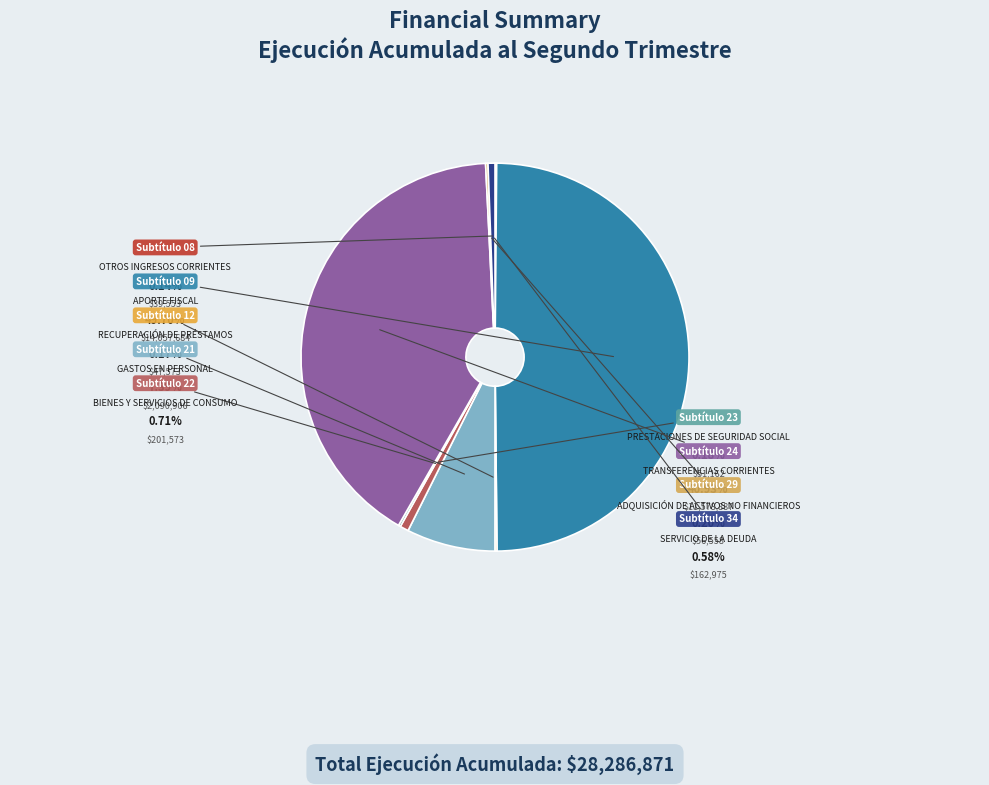

Does GASTOS EN
PERSONAL represent more than half of the total?

No